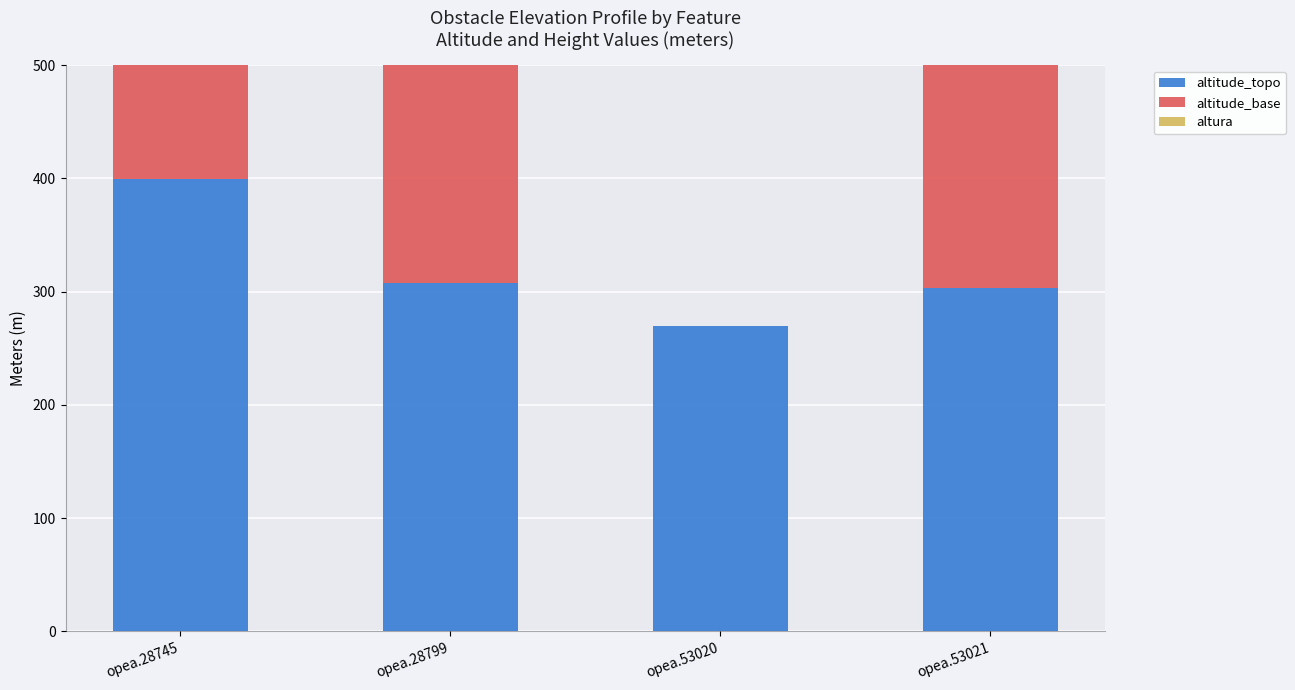

Between opea.28799 and opea.28745, which is larger?

opea.28745